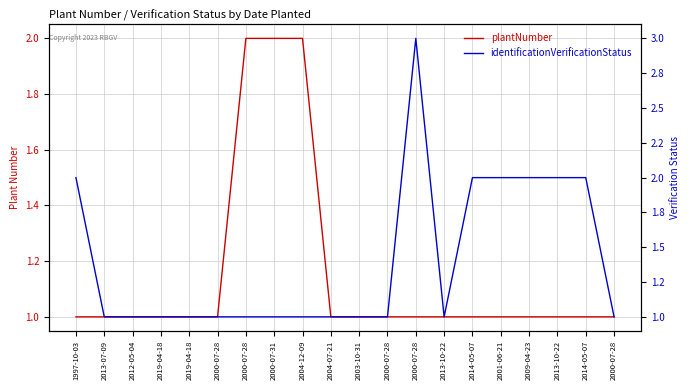

What is the smallest value displayed?

1